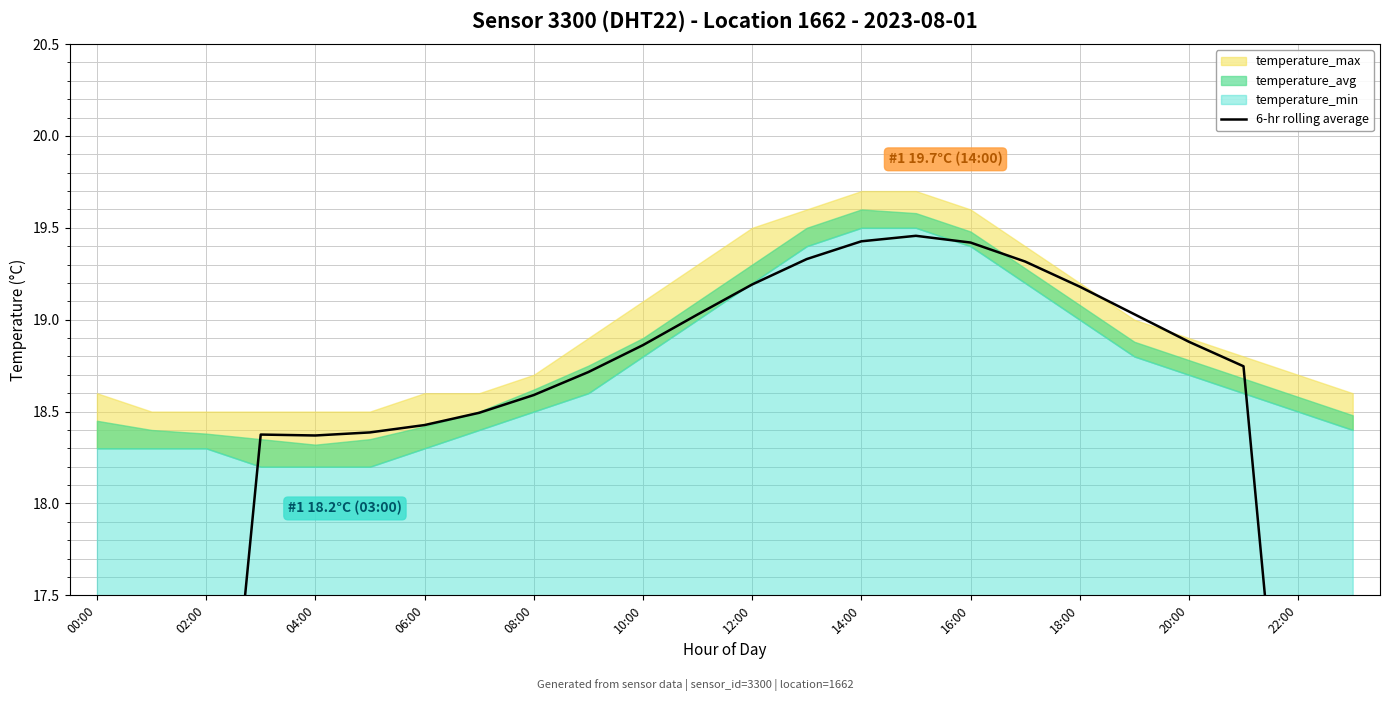

The chart shows a value of 8.6 at 16:00. True or false?

False